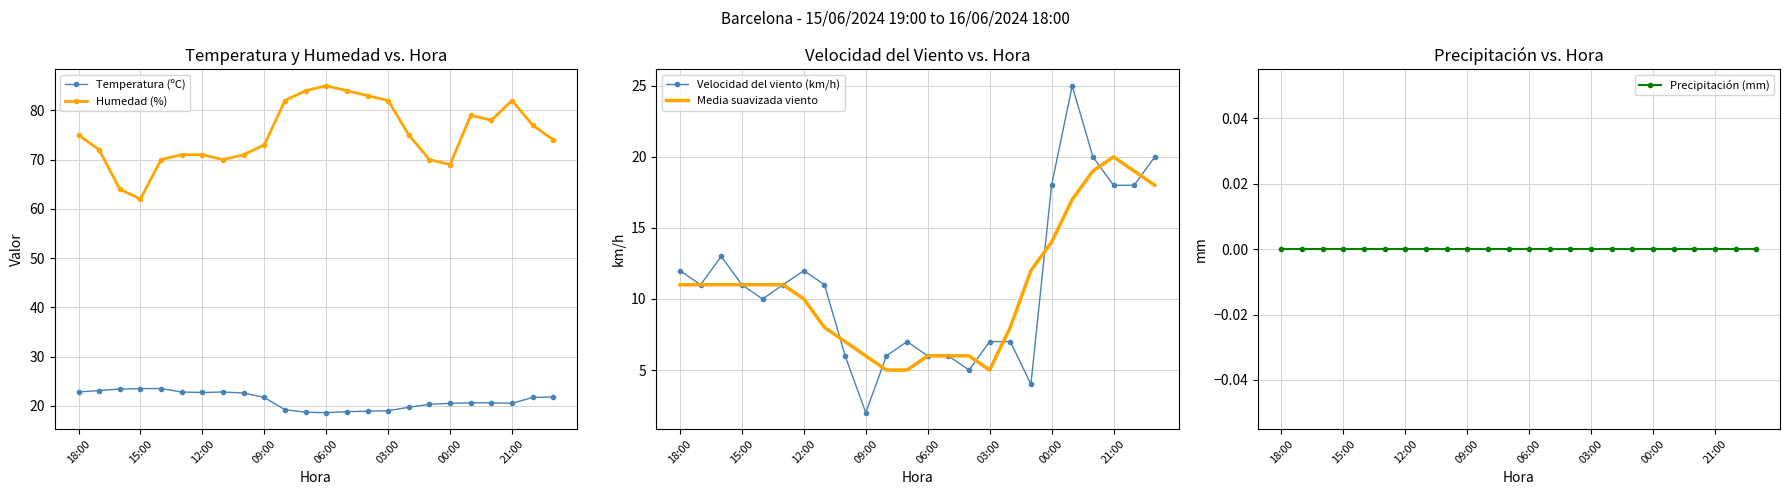

What is the label of the 20th point from the left?

19